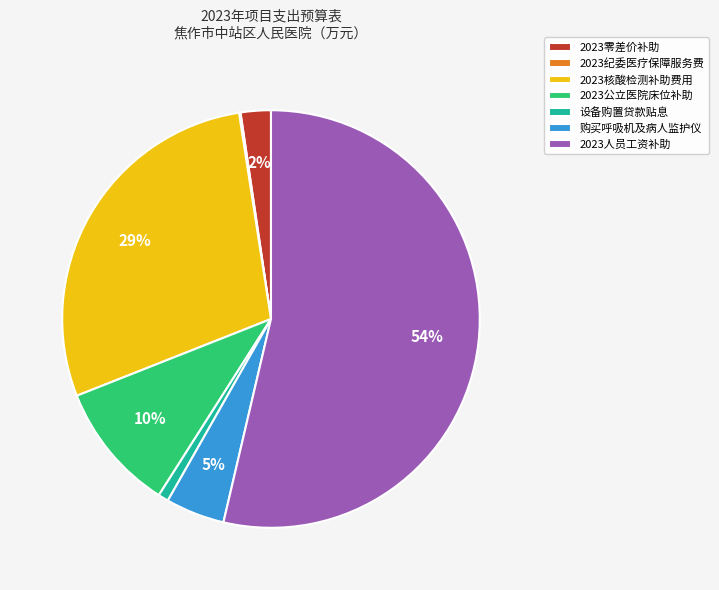

The 2023人员工资补助 slice represents 67% of the pie. True or false?

False